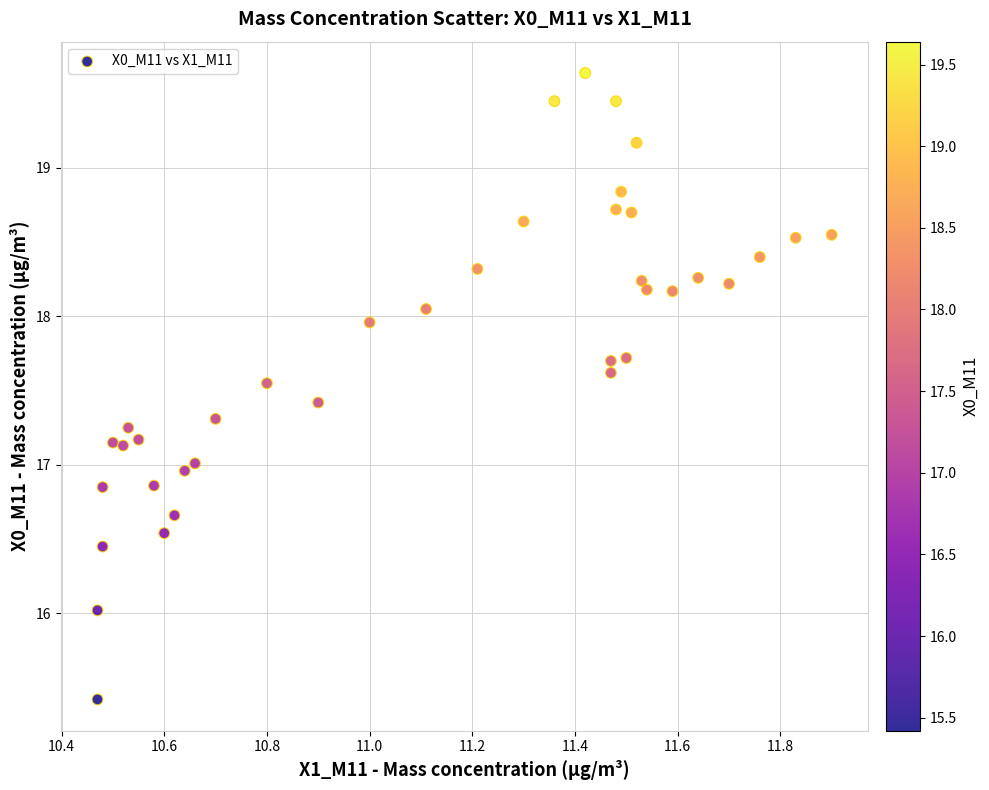

What is the range of X values (max minus min)?

1.4